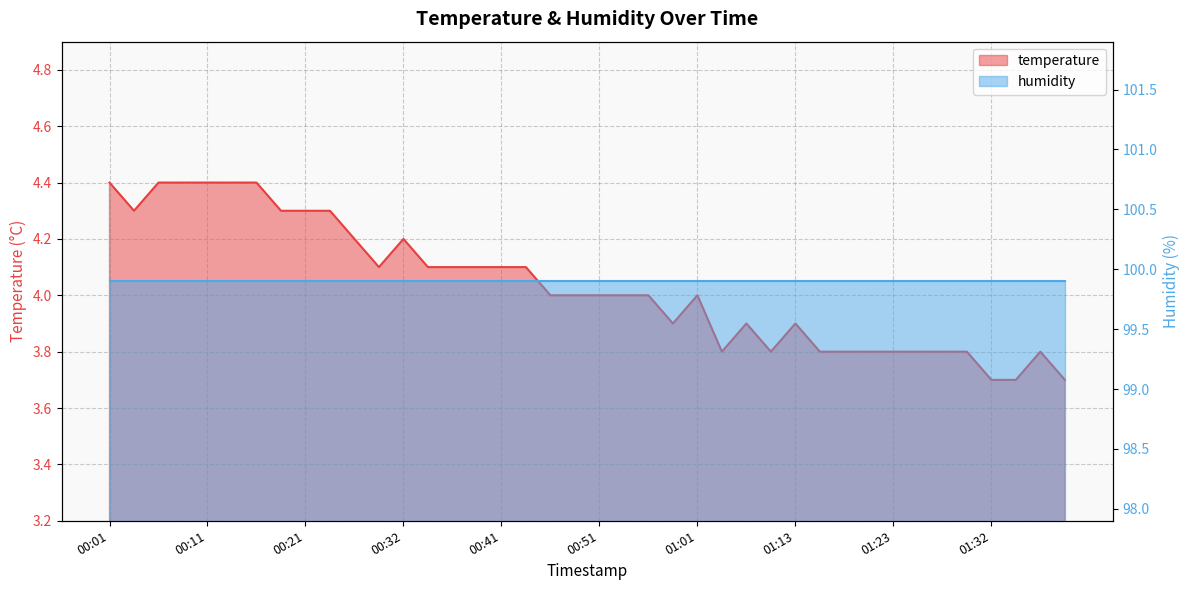

What is the value of the 6th point from the left?

4.4